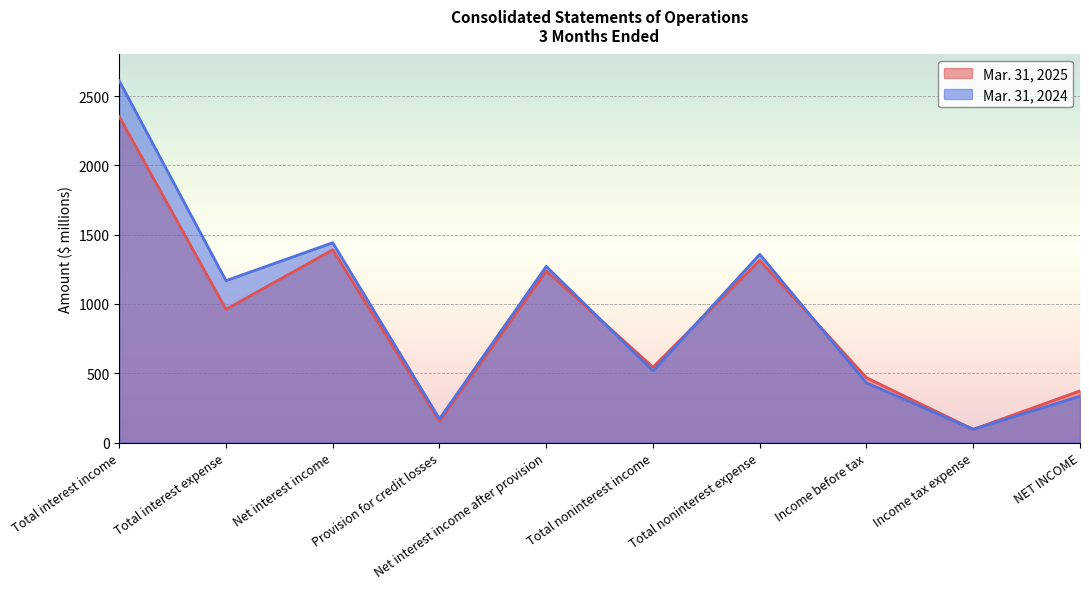

What is the difference between the second highest and second lowest values in the Mar. 31, 2025 series?

1238